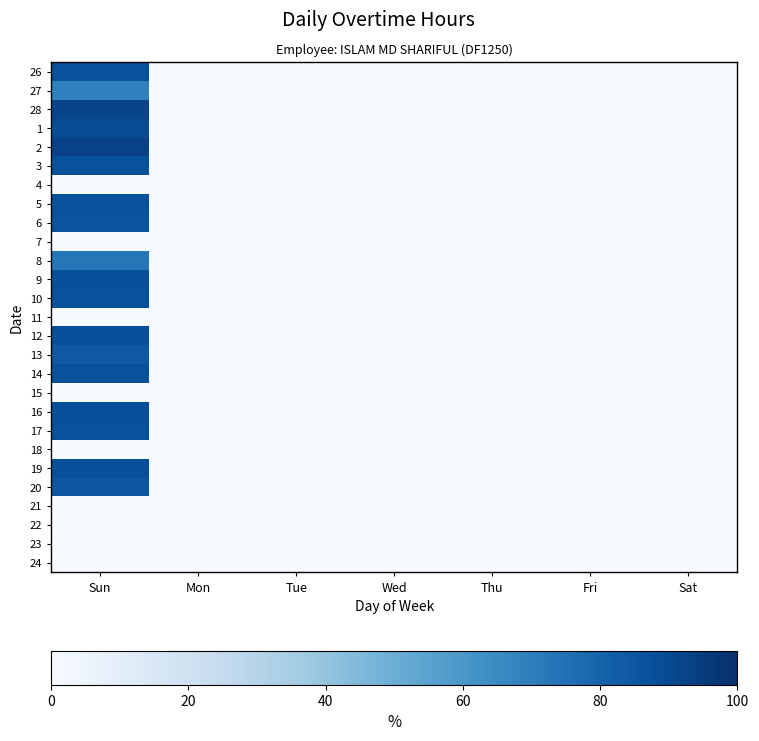

Reading left to right, what are all the values shown in this chart?

26: Sun=87	Mon=0	Tue=0	Wed=0	Thu=0	Fri=0	Sat=0
27: Sun=69	Mon=0	Tue=0	Wed=0	Thu=0	Fri=0	Sat=0
28: Sun=92	Mon=0	Tue=0	Wed=0	Thu=0	Fri=0	Sat=0
1: Sun=89	Mon=0	Tue=0	Wed=0	Thu=0	Fri=0	Sat=0
2: Sun=93	Mon=0	Tue=0	Wed=0	Thu=0	Fri=0	Sat=0
3: Sun=87	Mon=0	Tue=0	Wed=0	Thu=0	Fri=0	Sat=0
4: Sun=0	Mon=0	Tue=0	Wed=0	Thu=0	Fri=0	Sat=0
5: Sun=87	Mon=0	Tue=0	Wed=0	Thu=0	Fri=0	Sat=0
6: Sun=86	Mon=0	Tue=0	Wed=0	Thu=0	Fri=0	Sat=0
7: Sun=0	Mon=0	Tue=0	Wed=0	Thu=0	Fri=0	Sat=0
8: Sun=73	Mon=0	Tue=0	Wed=0	Thu=0	Fri=0	Sat=0
9: Sun=88	Mon=0	Tue=0	Wed=0	Thu=0	Fri=0	Sat=0
10: Sun=87	Mon=0	Tue=0	Wed=0	Thu=0	Fri=0	Sat=0
11: Sun=0	Mon=0	Tue=0	Wed=0	Thu=0	Fri=0	Sat=0
12: Sun=88	Mon=0	Tue=0	Wed=0	Thu=0	Fri=0	Sat=0
13: Sun=84	Mon=0	Tue=0	Wed=0	Thu=0	Fri=0	Sat=0
14: Sun=87	Mon=0	Tue=0	Wed=0	Thu=0	Fri=0	Sat=0
15: Sun=0	Mon=0	Tue=0	Wed=0	Thu=0	Fri=0	Sat=0
16: Sun=88	Mon=0	Tue=0	Wed=0	Thu=0	Fri=0	Sat=0
17: Sun=87	Mon=0	Tue=0	Wed=0	Thu=0	Fri=0	Sat=0
18: Sun=0	Mon=0	Tue=0	Wed=0	Thu=0	Fri=0	Sat=0
19: Sun=88	Mon=0	Tue=0	Wed=0	Thu=0	Fri=0	Sat=0
20: Sun=85	Mon=0	Tue=0	Wed=0	Thu=0	Fri=0	Sat=0
21: Sun=0	Mon=0	Tue=0	Wed=0	Thu=0	Fri=0	Sat=0
22: Sun=0	Mon=0	Tue=0	Wed=0	Thu=0	Fri=0	Sat=0
23: Sun=0	Mon=0	Tue=0	Wed=0	Thu=0	Fri=0	Sat=0
24: Sun=0	Mon=0	Tue=0	Wed=0	Thu=0	Fri=0	Sat=0